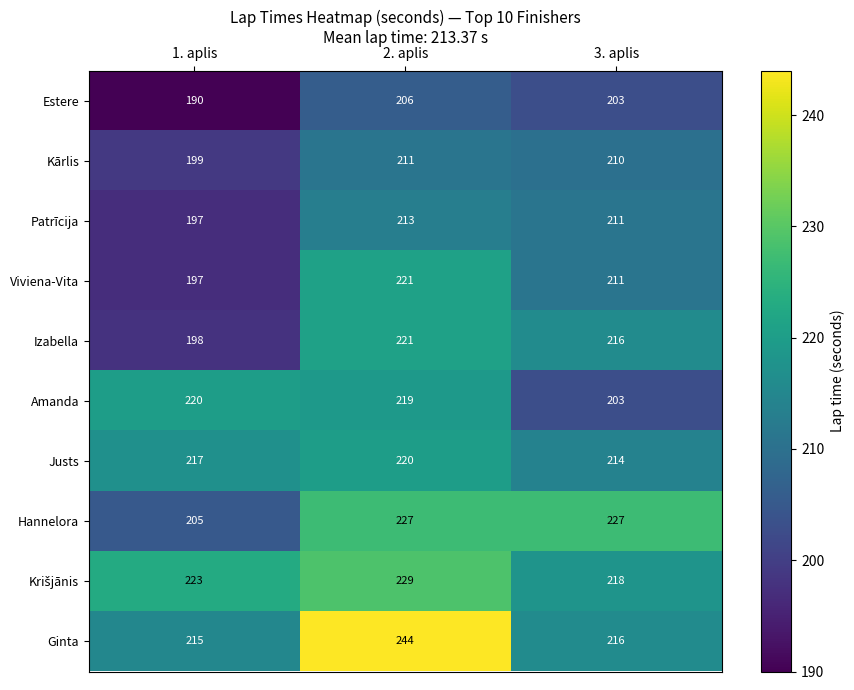

What is the approximate value of Izabella at 2. aplis, to the nearest 10?

220